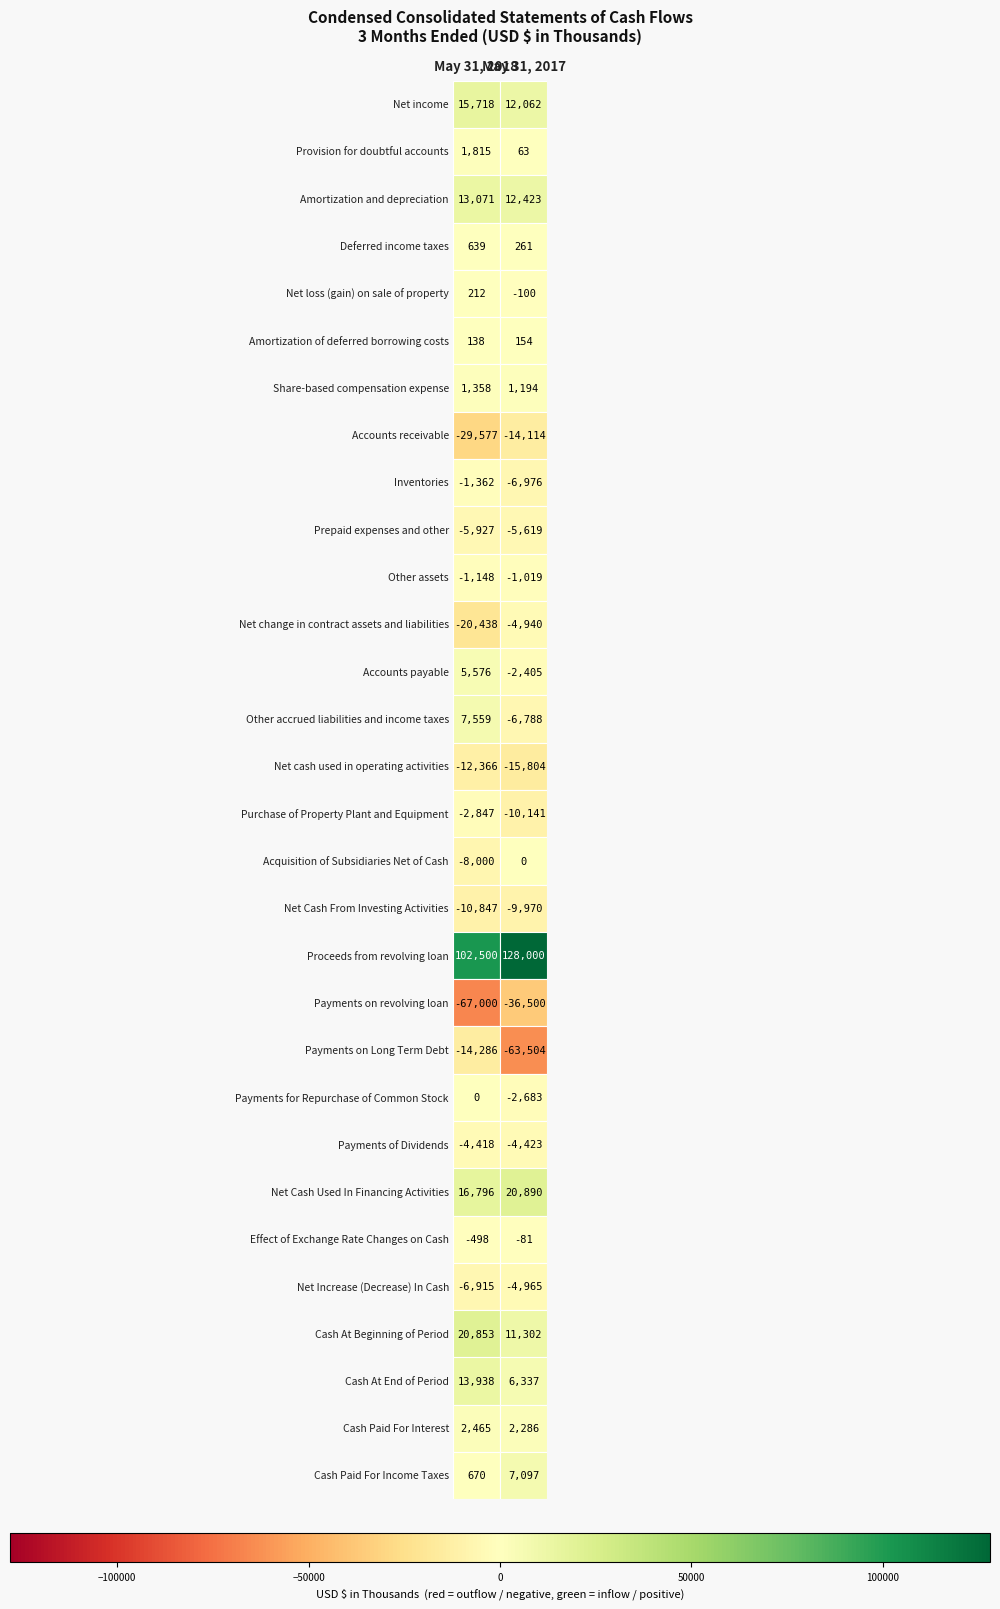

Rank the series at 0 from lowest to highest value.

Payments on revolving loan, Accounts receivable, Net change in contract assets and liabilities, Payments on Long Term Debt, Net cash used in operating activities, Net Cash From Investing Activities, Acquisition of Subsidiaries Net of Cash, Net Increase (Decrease) In Cash, Prepaid expenses and other, Payments of Dividends, Purchase of Property Plant and Equipment, Inventories, Other assets, Effect of Exchange Rate Changes on Cash, Payments for Repurchase of Common Stock, Amortization of deferred borrowing costs, Net loss (gain) on sale of property, Deferred income taxes, Cash Paid For Income Taxes, Share-based compensation expense, Provision for doubtful accounts, Cash Paid For Interest, Accounts payable, Other accrued liabilities and income taxes, Amortization and depreciation, Cash At End of Period, Net income, Net Cash Used In Financing Activities, Cash At Beginning of Period, Proceeds from revolving loan